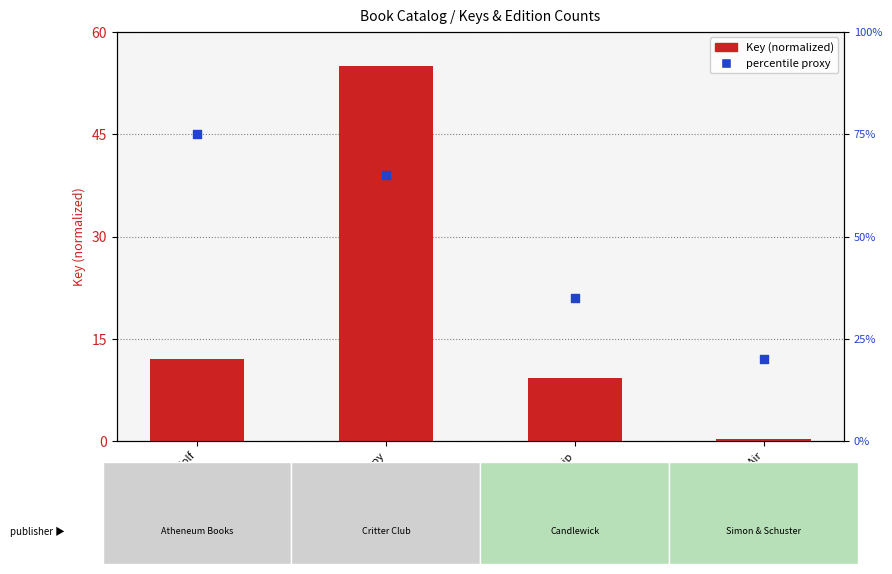

What is the total value across all series at Amy and the Missing Puppy?

120.0